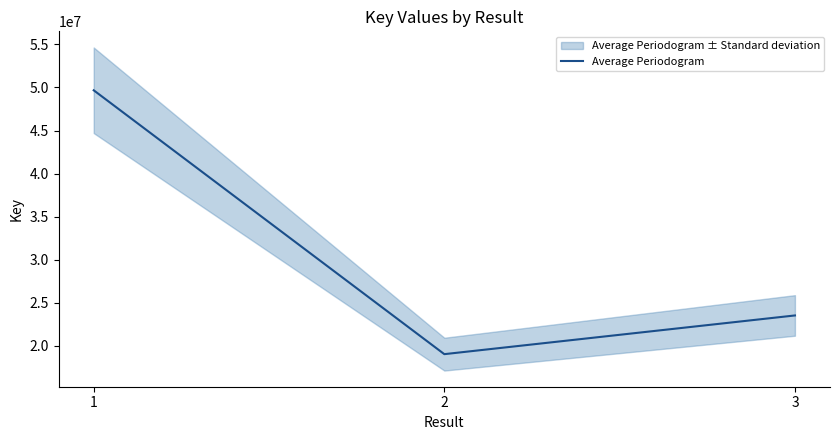

How many lines are shown in the chart?

1